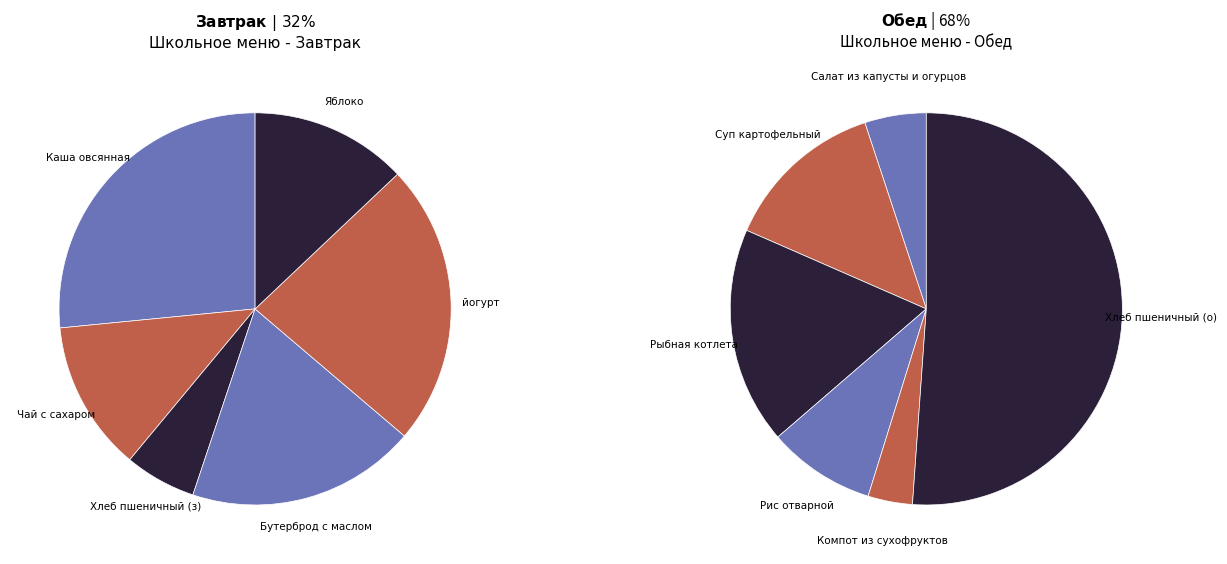

The 3 slice represents 9% of the pie. True or false?

True